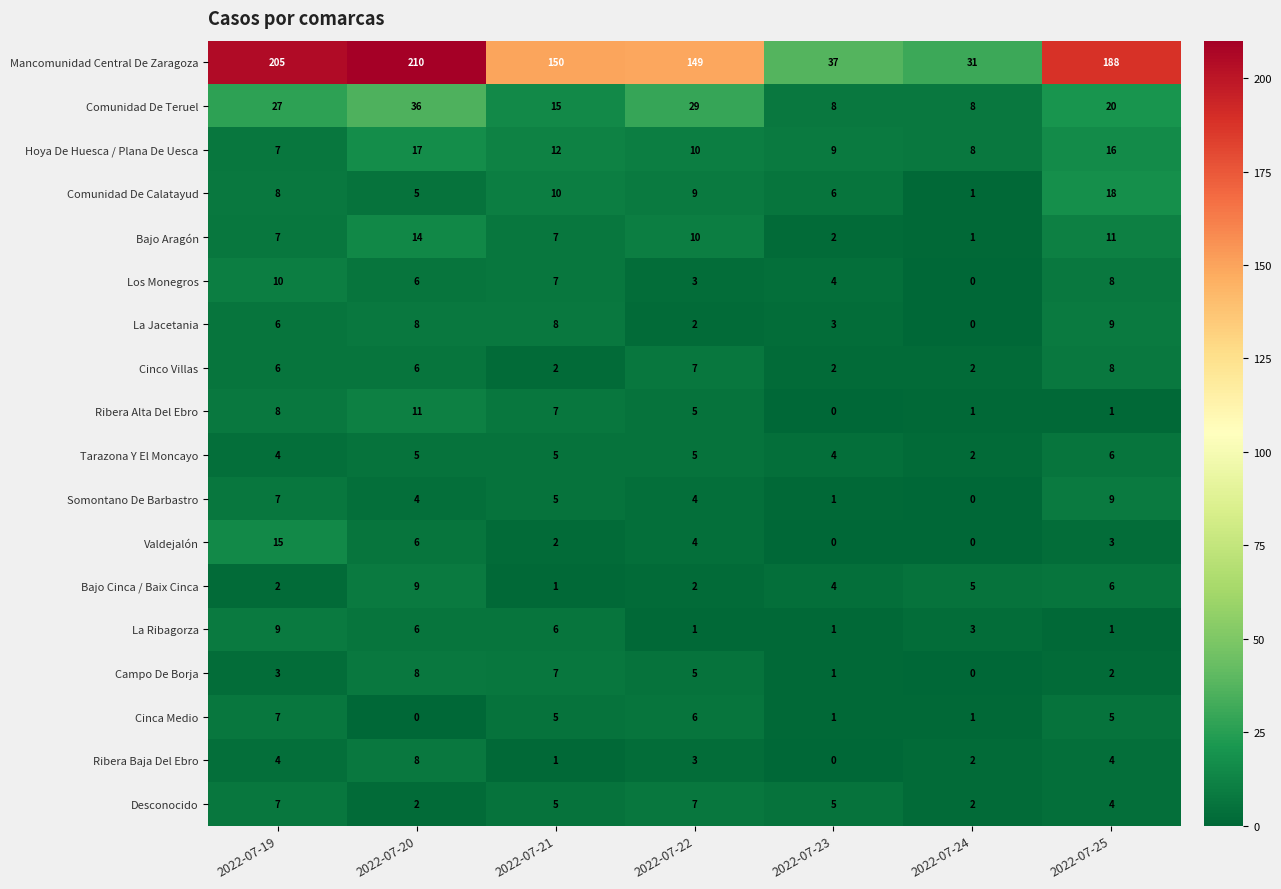

Count the number of data series in this chart.

18